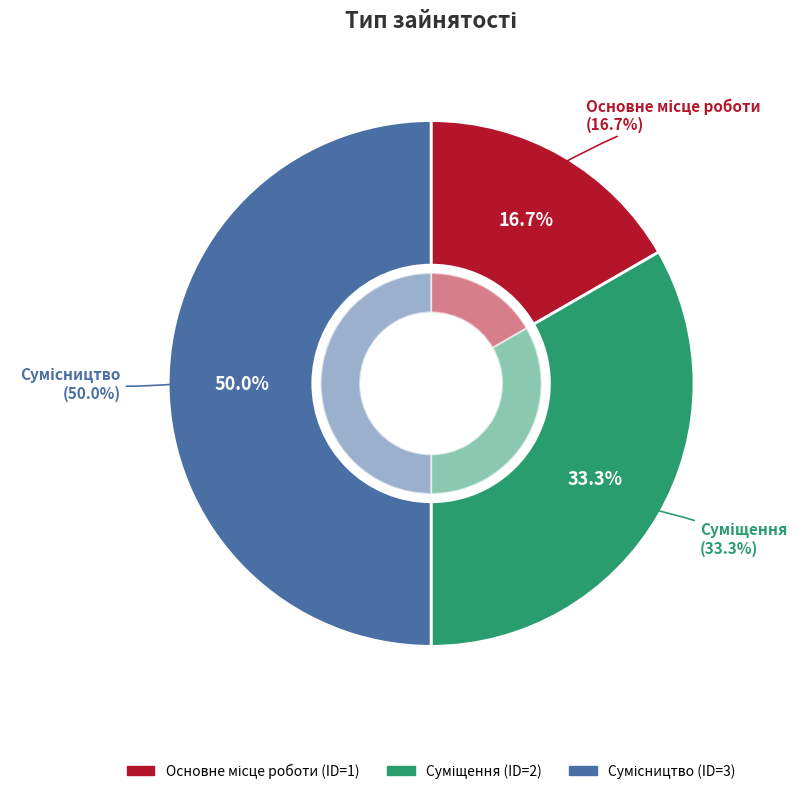

What is the change in value from Основне місце роботи to Сумісництво?

+2